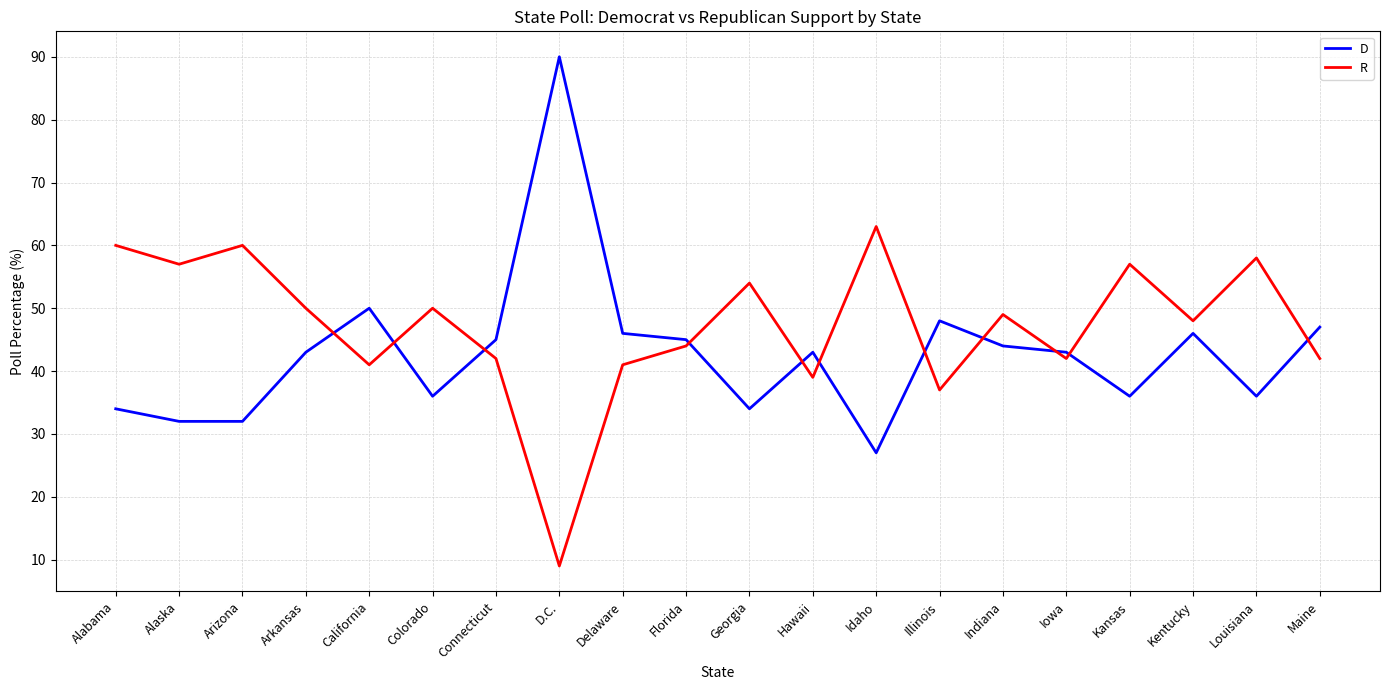

What is the sum of the D values at Kentucky and Arizona?

78